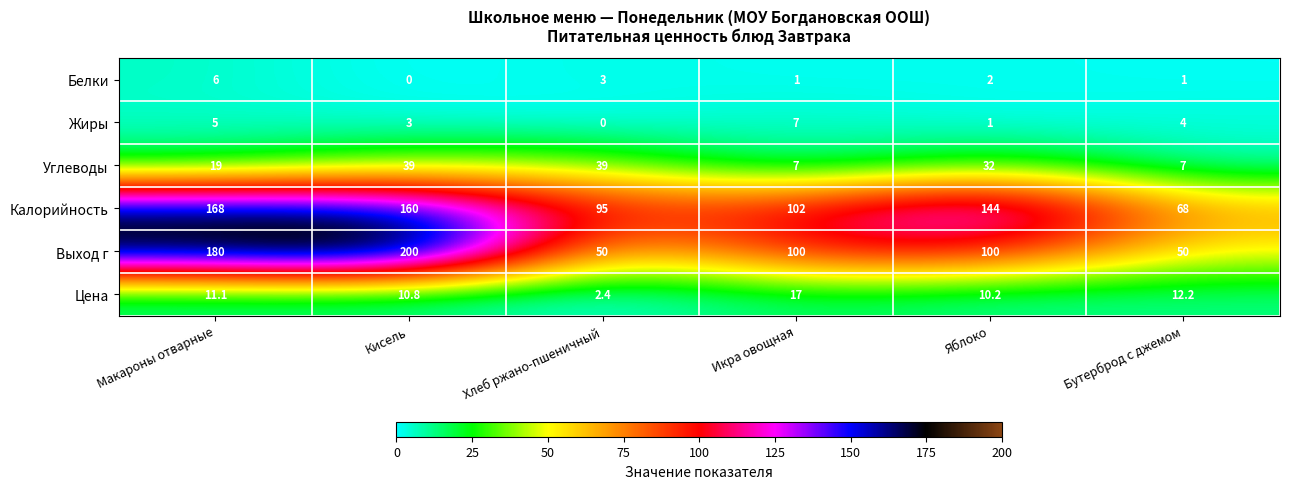

At how many categories does at least one series exceed 134?

3